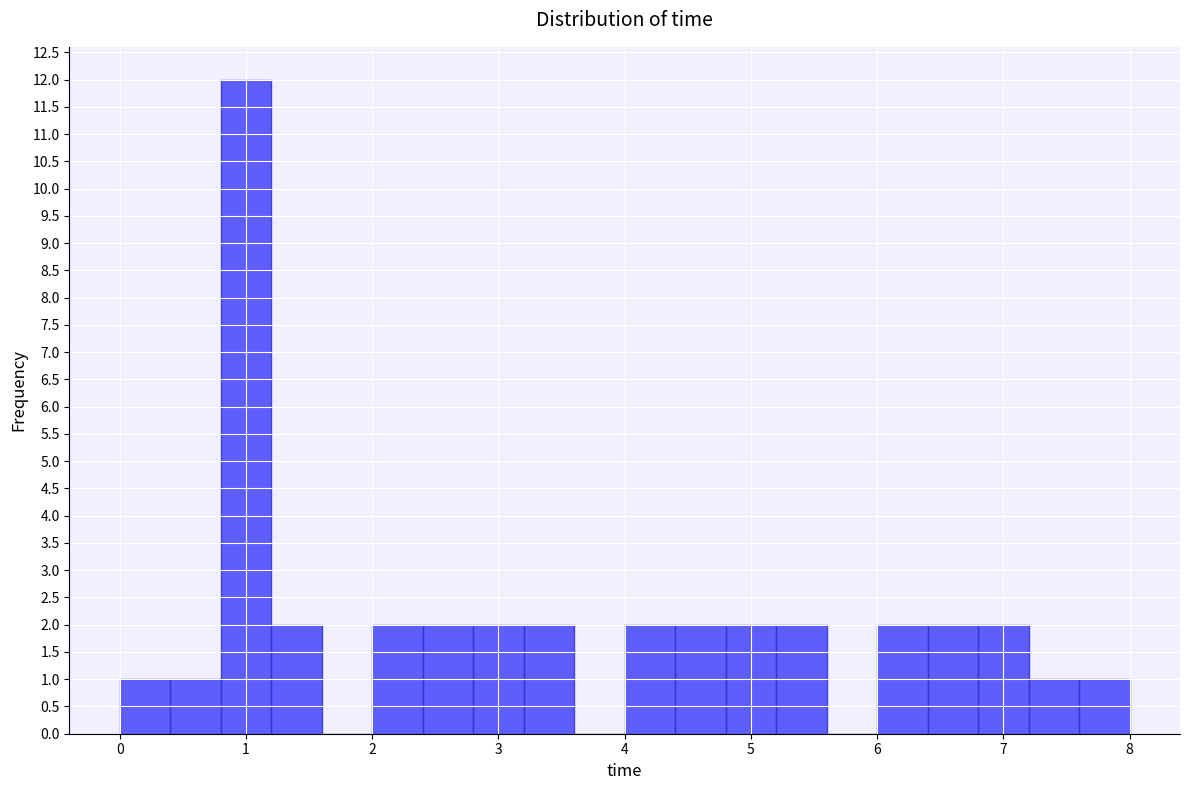

How tall is the bar that spans 4.4 to 4.8 on the x-axis? The values are not printed on the chart, so give them approximately, as read against the axis.

2